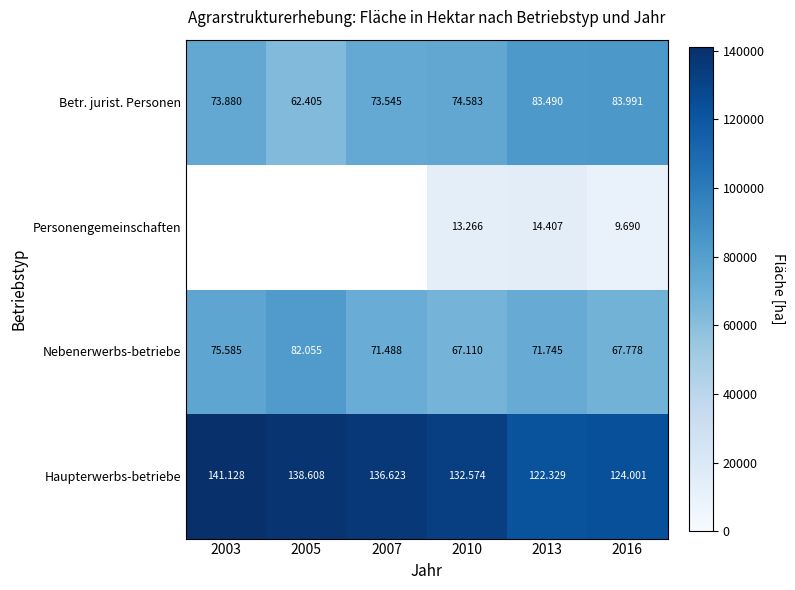

True or false: Personengemeinschaften has a value of 14407.0 at 2013.

True